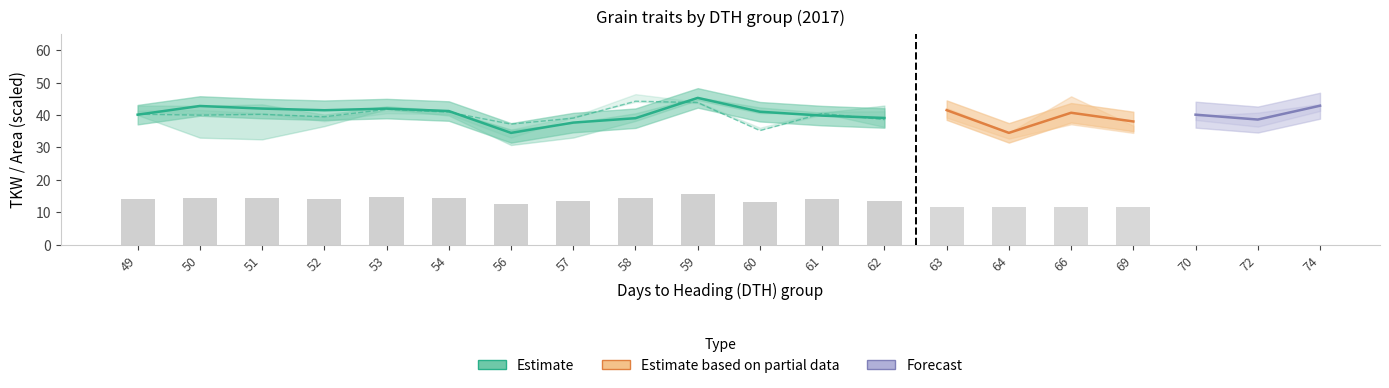

At which category is the sum across all series the highest?

59